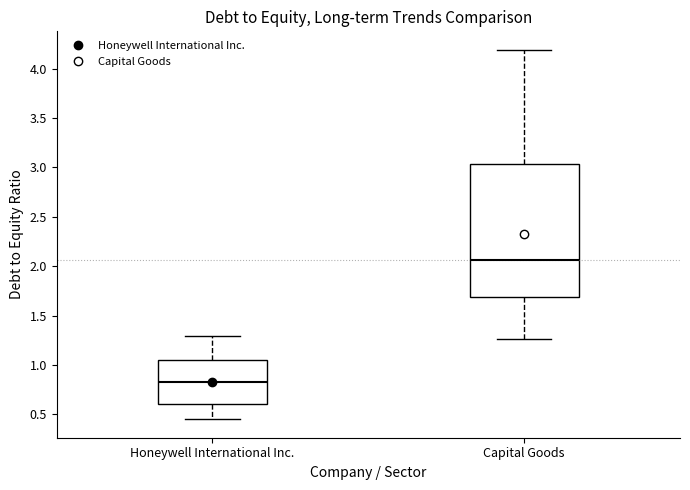

Reading left to right, transcribe this box plot: for each box, give where its median line is, the range the box spans, and where its two whiskers end, as read against the y-axis. The values are not printed on the chart, so give them approximately, as read against the axis.

Honeywell International Inc.: median 0.85, box 0.60 to 1.05, whiskers 0.45 to 1.30
Capital Goods: median 2.05, box 1.70 to 3.05, whiskers 1.25 to 4.20